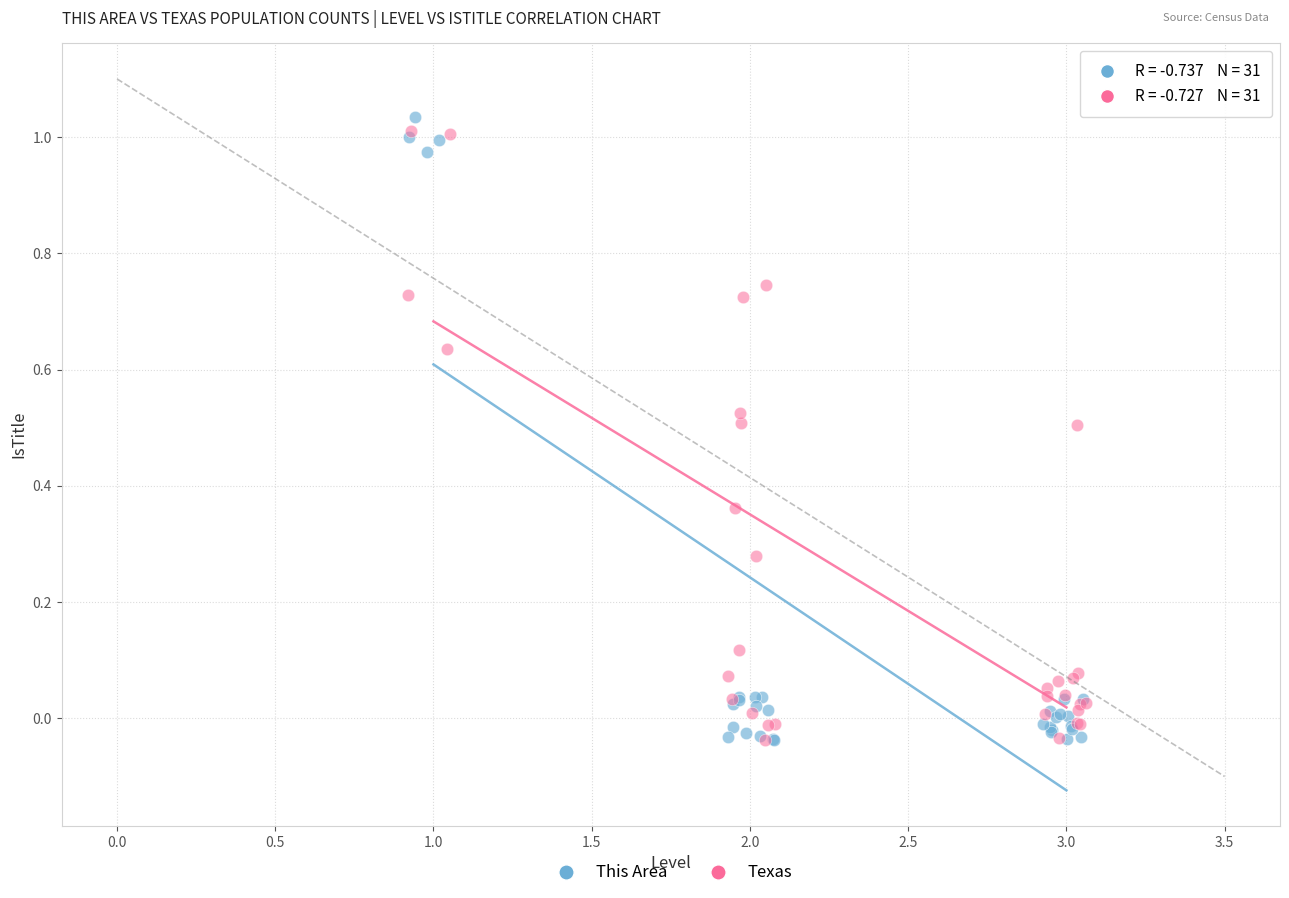

What are all the series names shown in the legend?

This Area, Texas